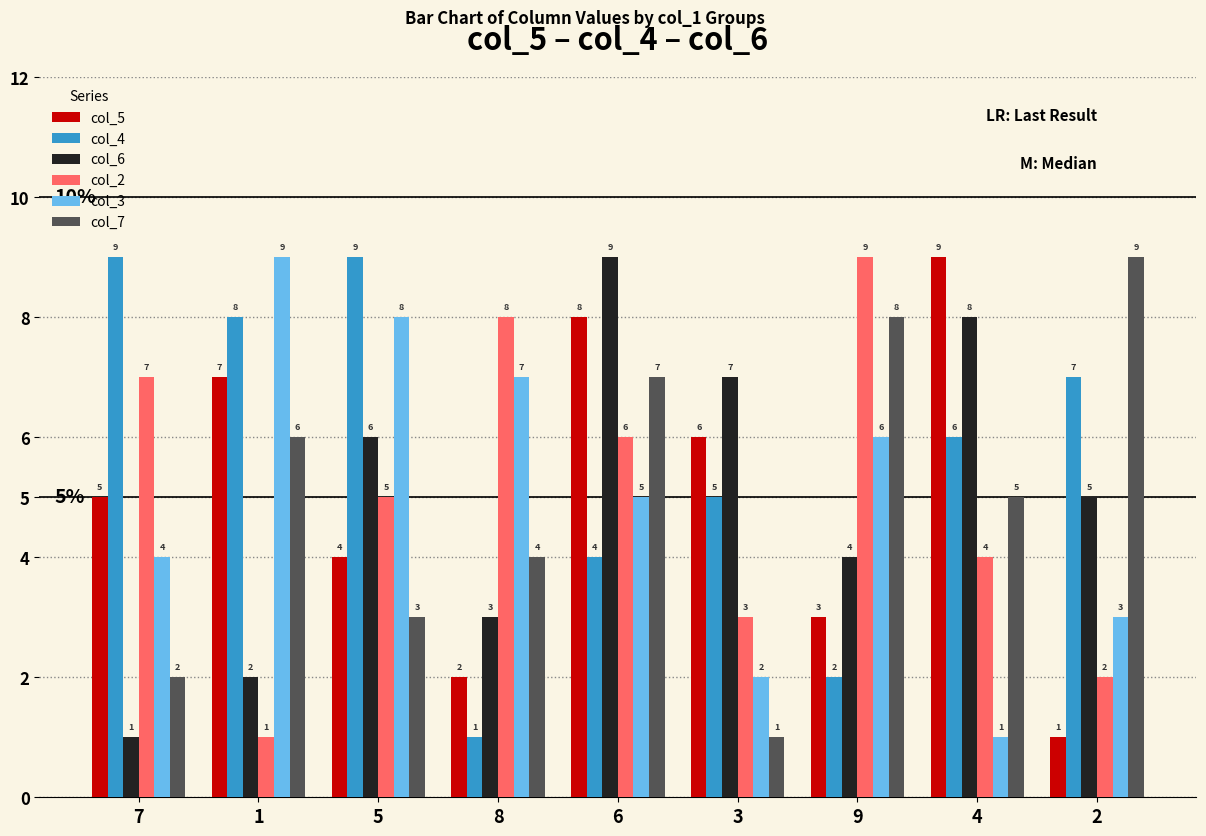

What is the label of the 2nd bar from the right?

4